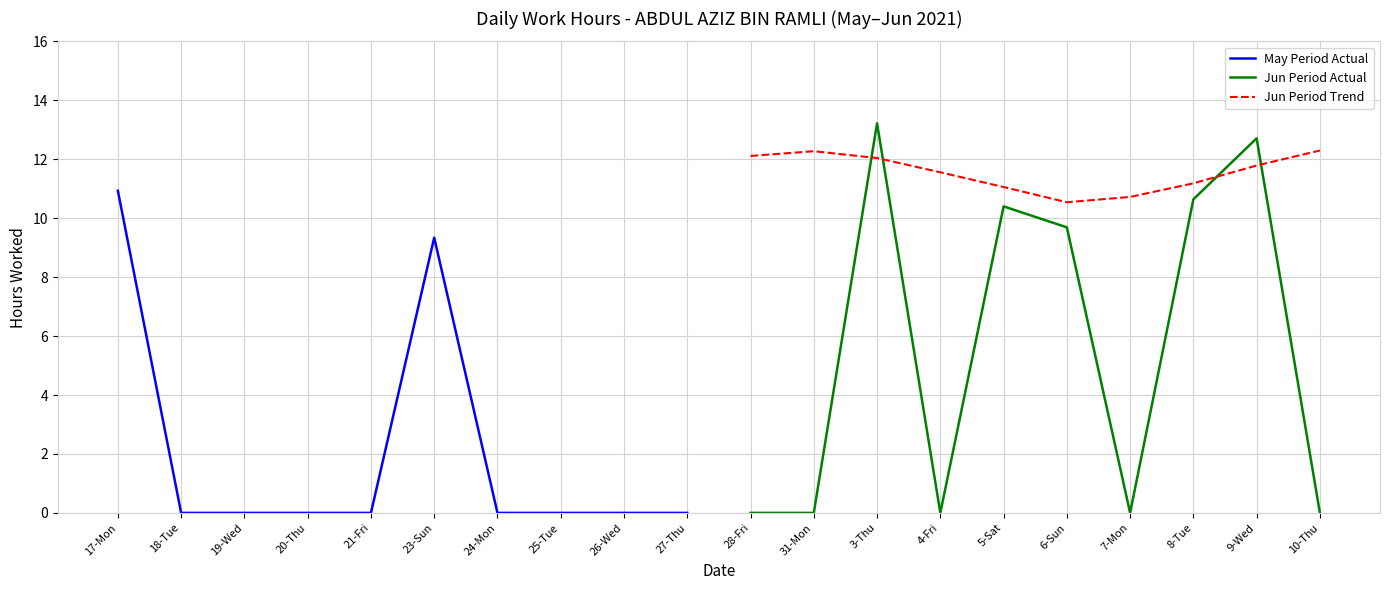

What is the highest value of the Jun Period Trend series?

12.3